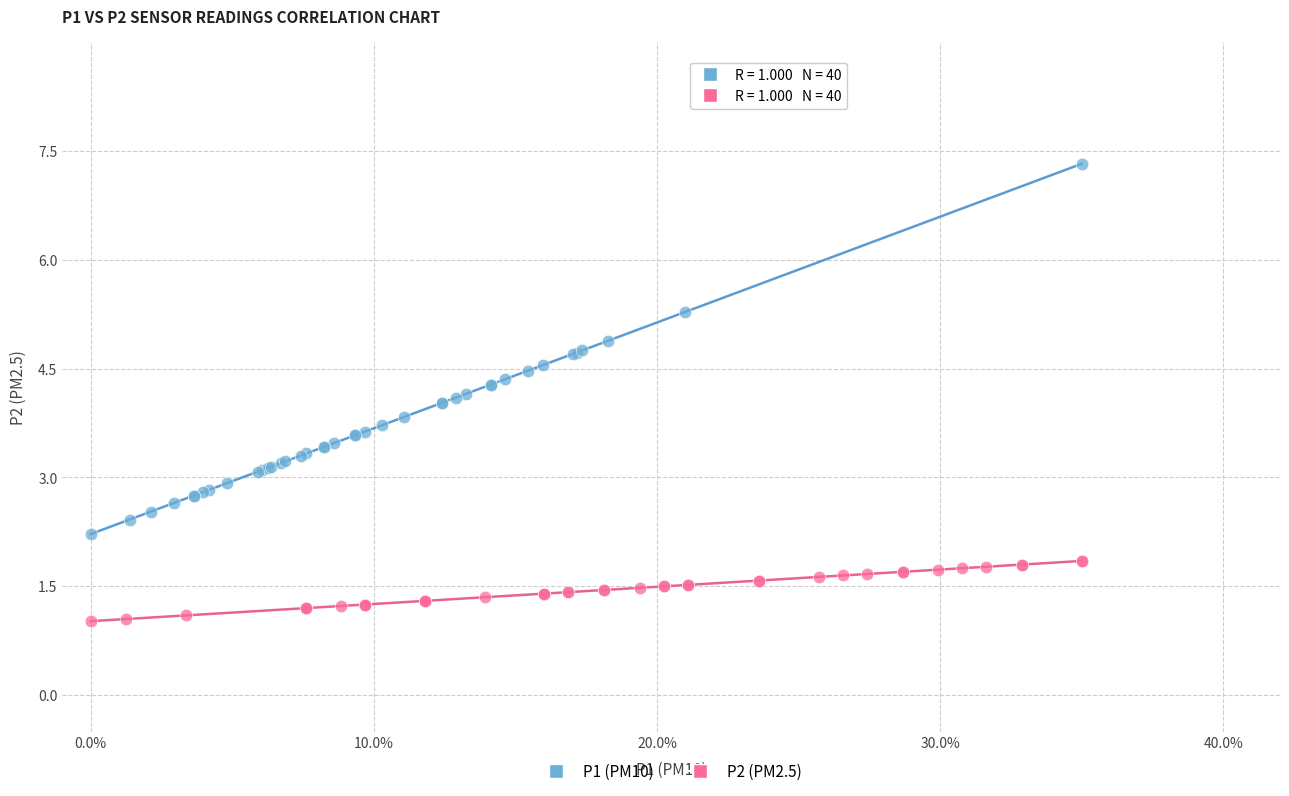

Which series reaches the minimum Y coordinate?

P2 (PM2.5)